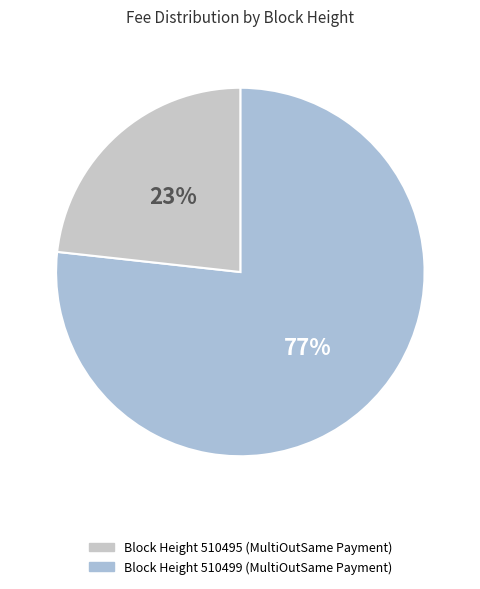

Which category has the biggest portion of the pie?

510499